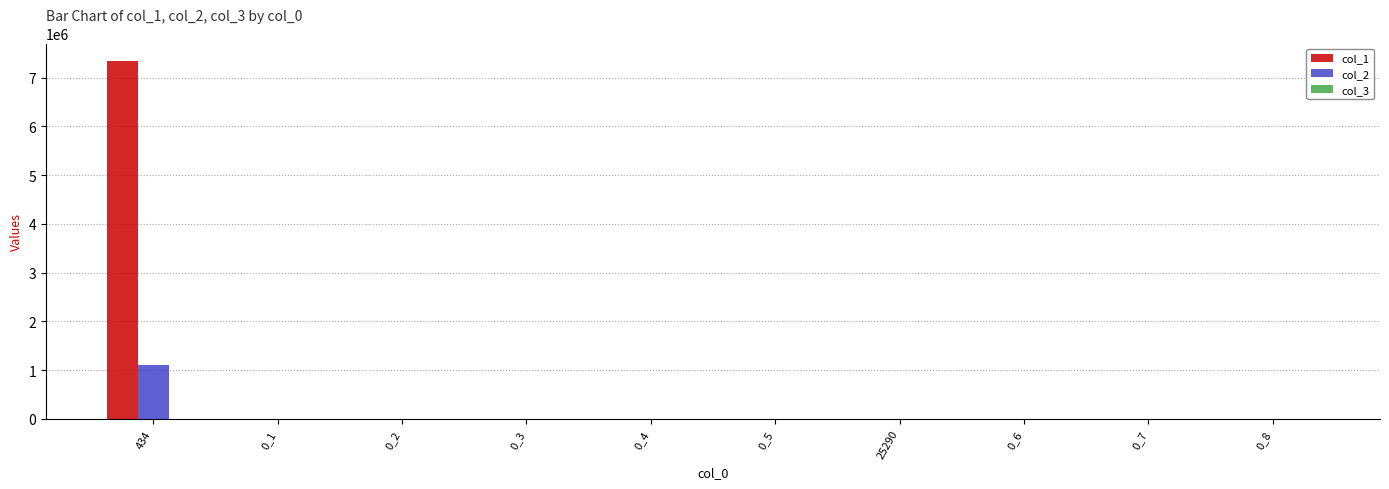

The value of col_1 at 0_5 is -2856623. True or false?

False